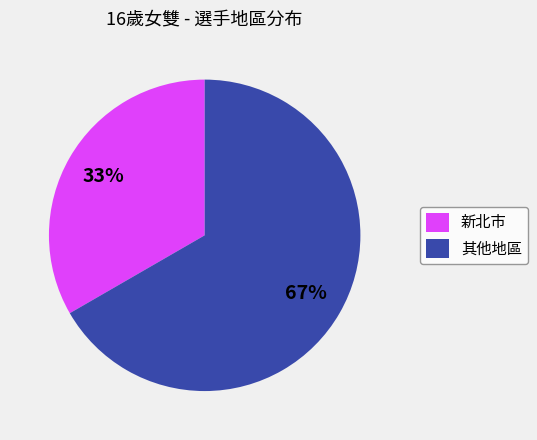

Count the number of slices in the pie.

2